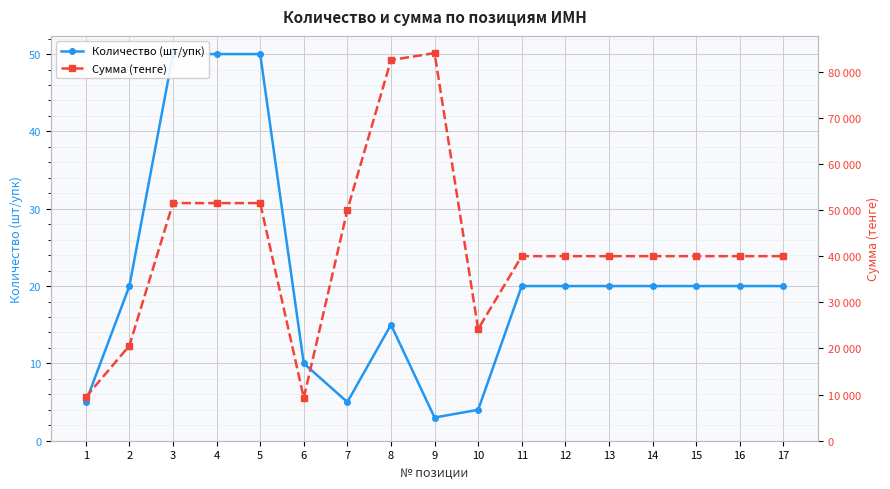

True or false: Сумма (тенге) and Количество (шт/упк) cross at least once.

False